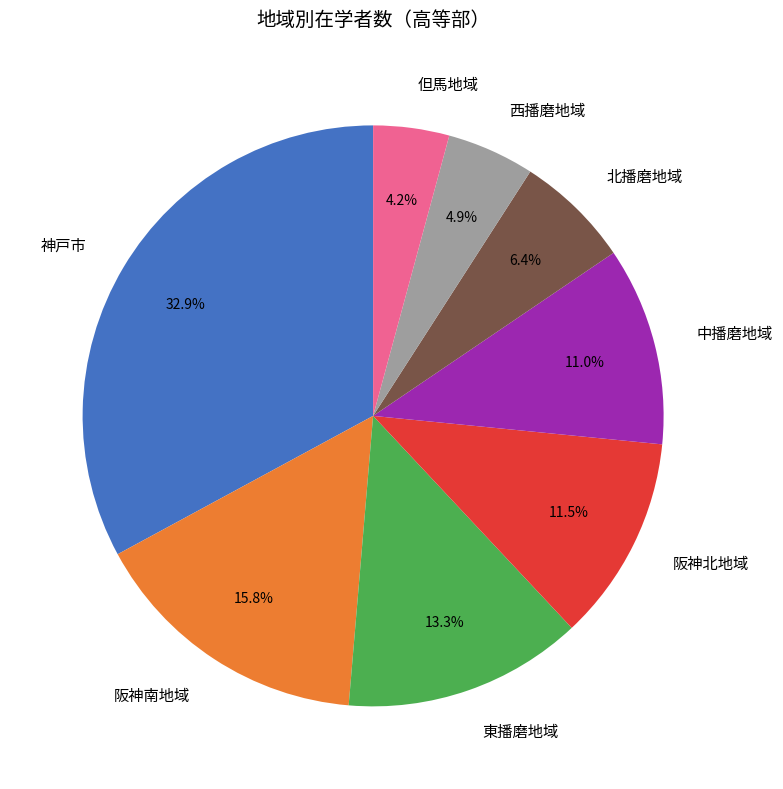

Which category has the smallest portion of the pie?

但馬地域